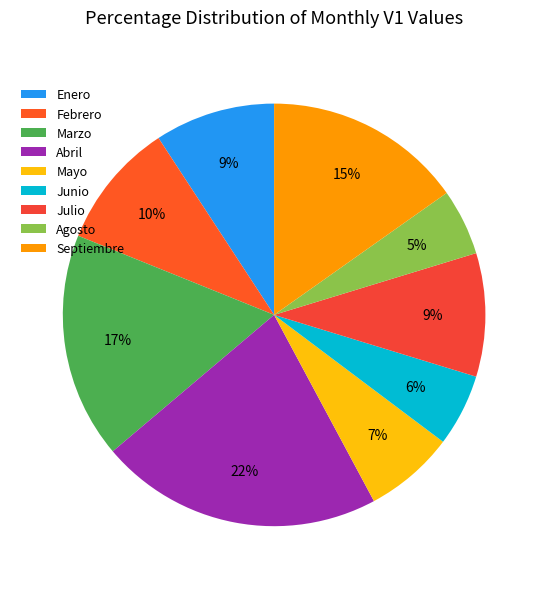

Does any single category account for the majority?

No